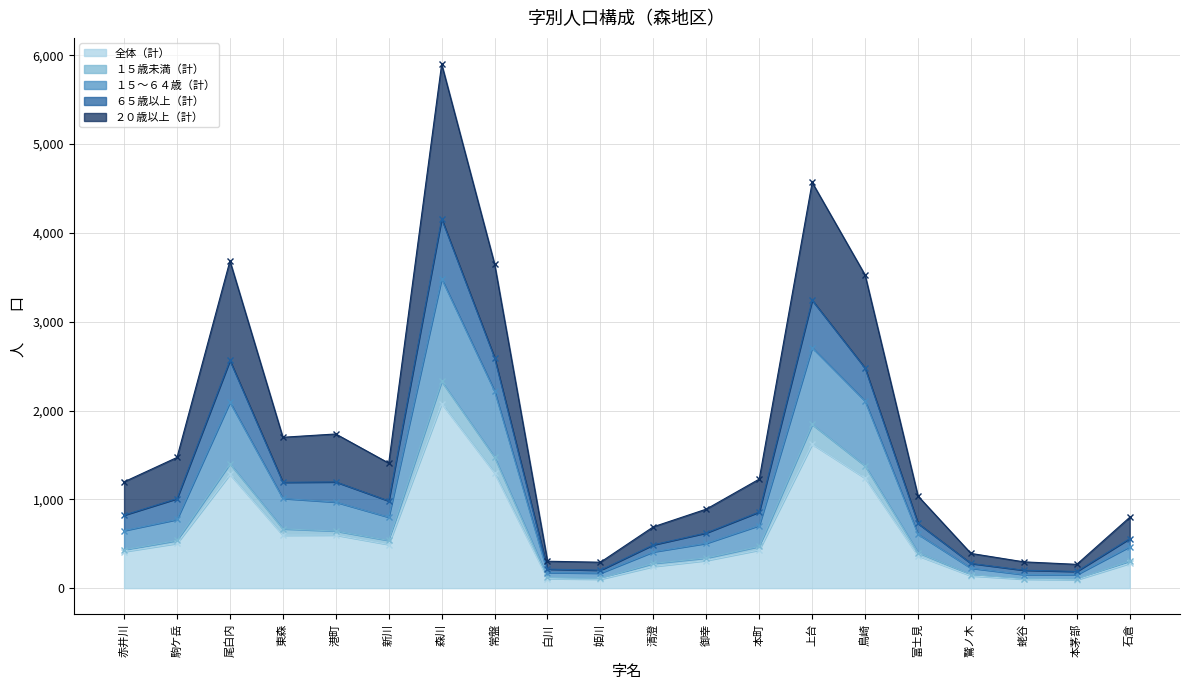

Is it true that 全体（計） equals 1239 at 鳥崎?

True